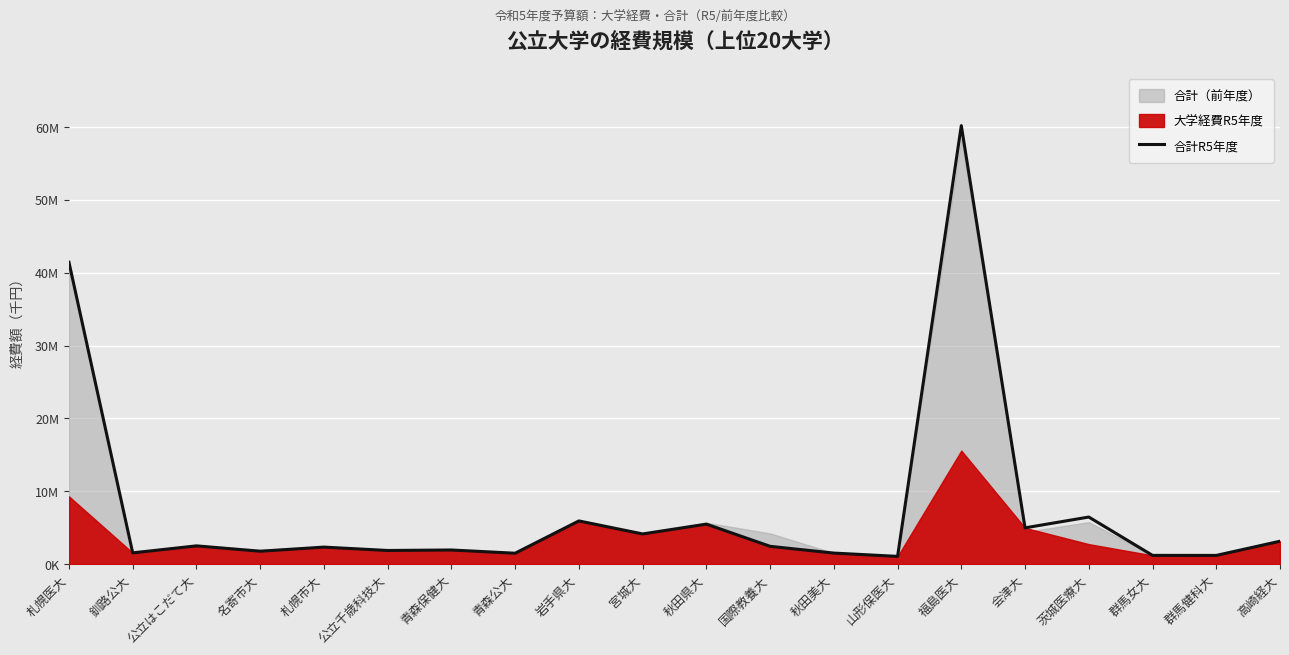

What is the greatest value displayed?

60191019